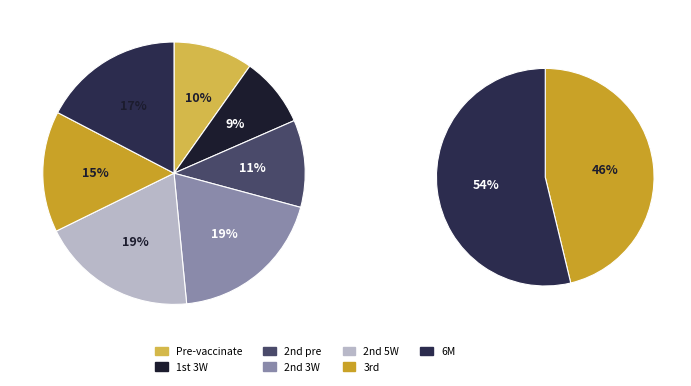

What is the largest slice in the pie chart?

2nd 3W